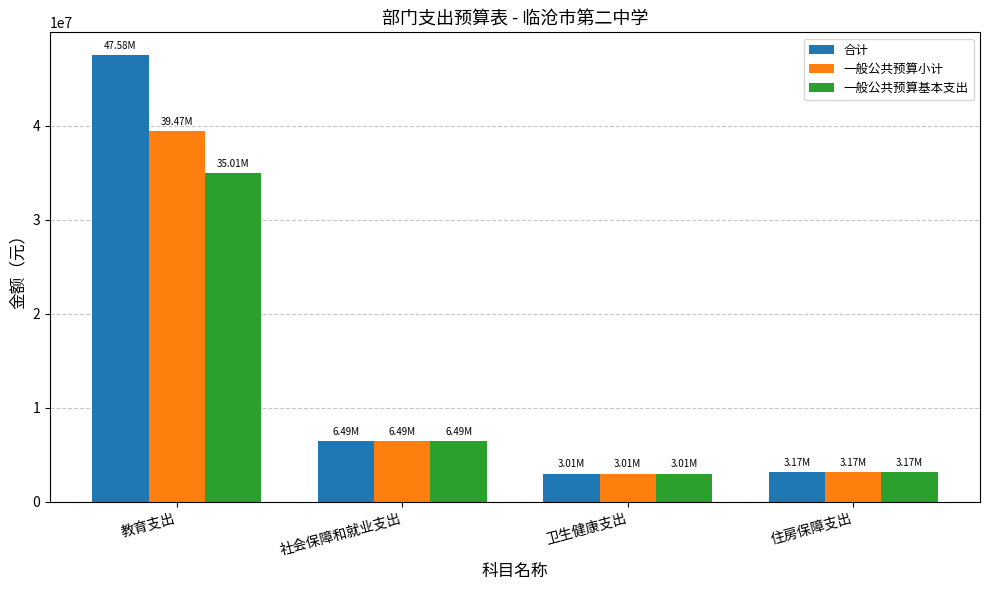

Which label corresponds to the largest value in the chart?

教育支出